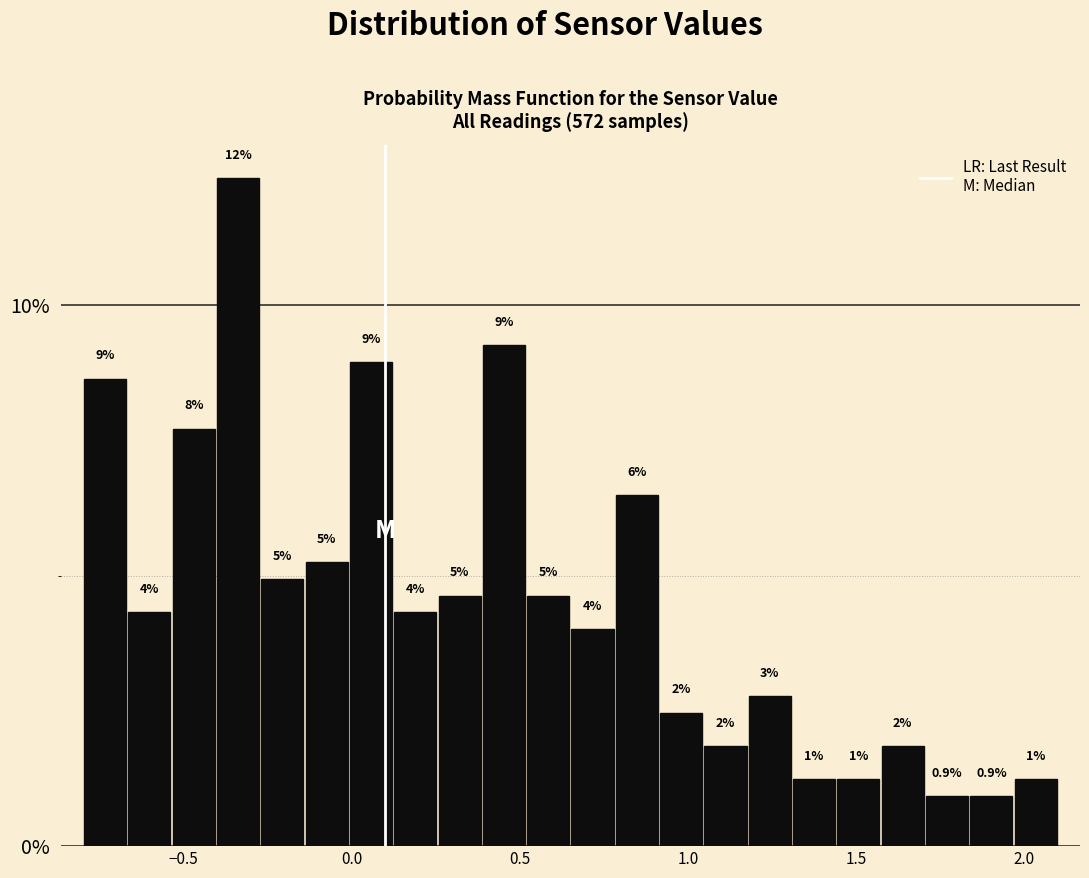

Around what value on the x-axis is the tallest bar? Give the approximate position of its centre, as read against the axis.

-0.35